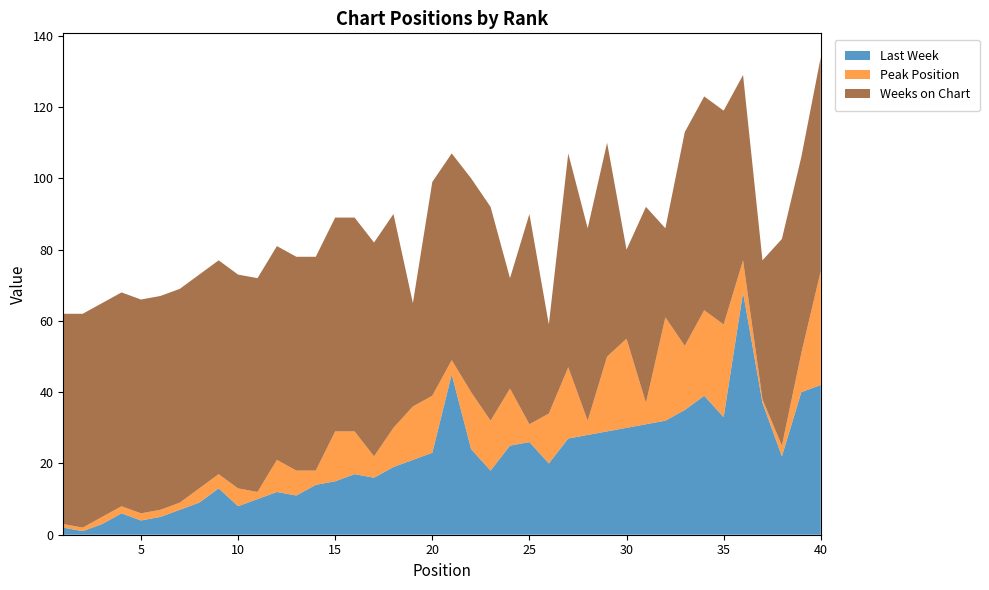

Reading right to left, extract all data points from this chart.

Last Week: 42	40	22	37	68	33	39	35	32	31	30	29	28	27	20	26	25	18	24	45	23	21	19	16	17	15	14	11	12	10	8	13	9	7	5	4	6	3	1	2
Peak Position: 32	11	3	1	9	26	24	18	29	6	25	21	4	20	14	5	16	14	16	4	16	15	11	6	12	14	4	7	9	2	5	4	4	2	2	2	2	2	1	1
Weeks on Chart: 60	55	58	39	52	60	60	60	25	55	25	60	54	60	25	59	31	60	60	58	60	29	60	60	60	60	60	60	60	60	60	60	60	60	60	60	60	60	60	59